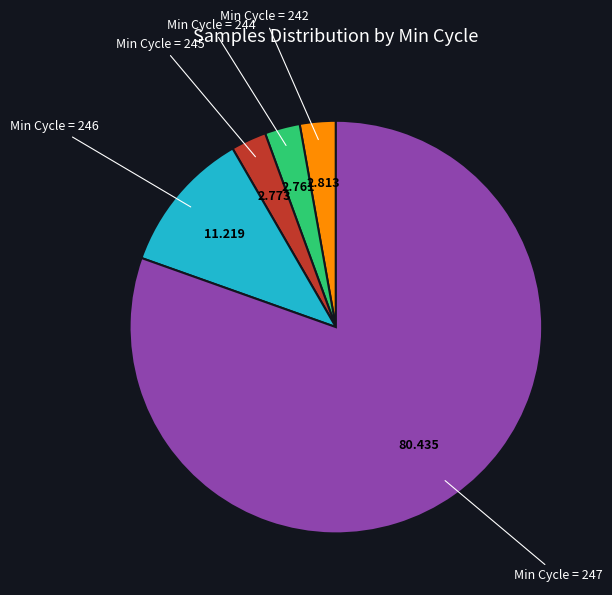

Is the sum of Min Cycle = 245 and Min Cycle = 246 greater than half?

No